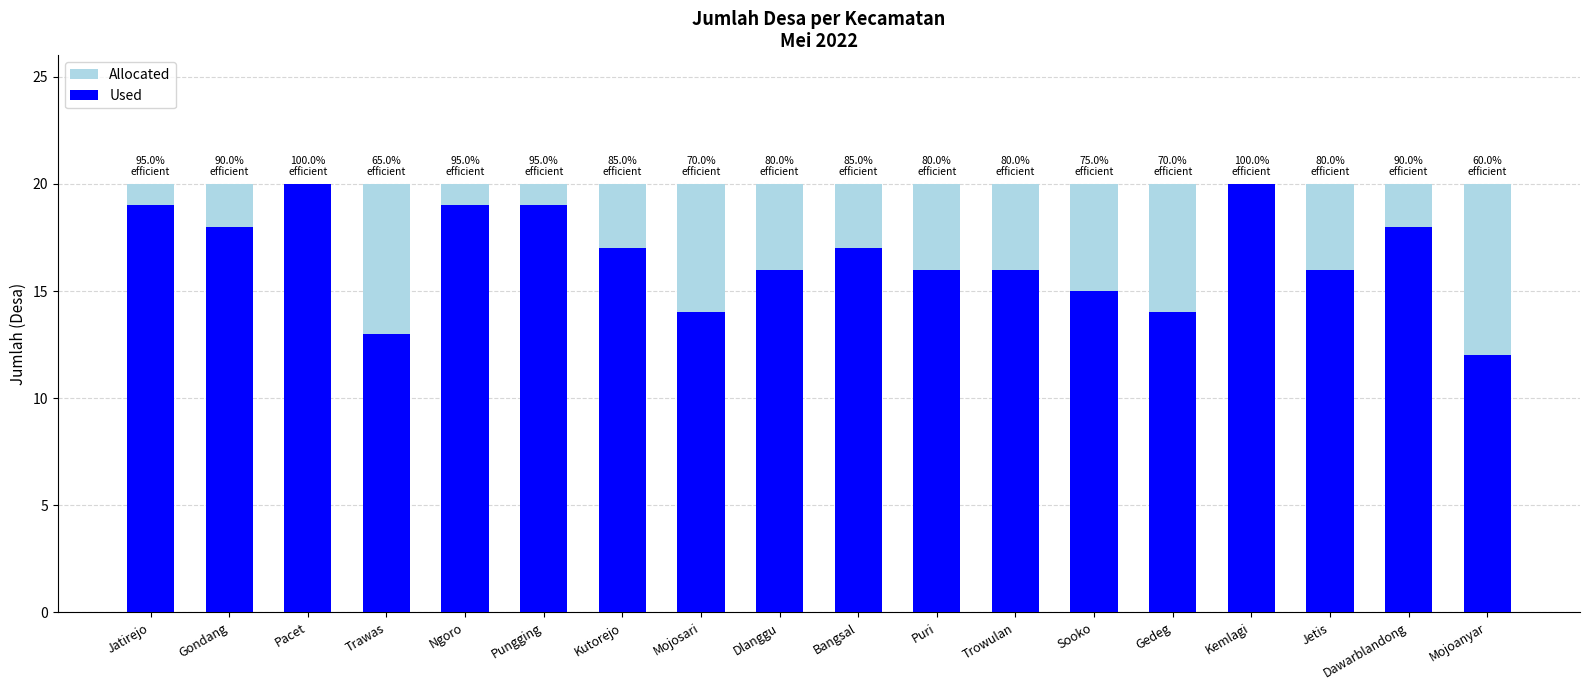

List the series in order of their overall mean, highest first.

Allocated, Used